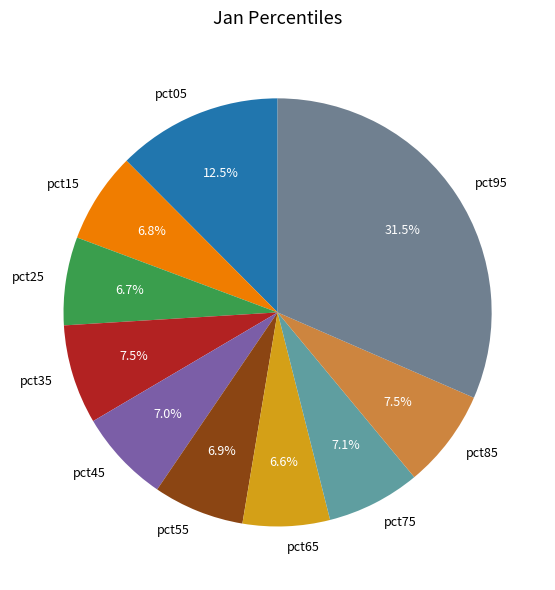

Which category has the biggest portion of the pie?

pct95